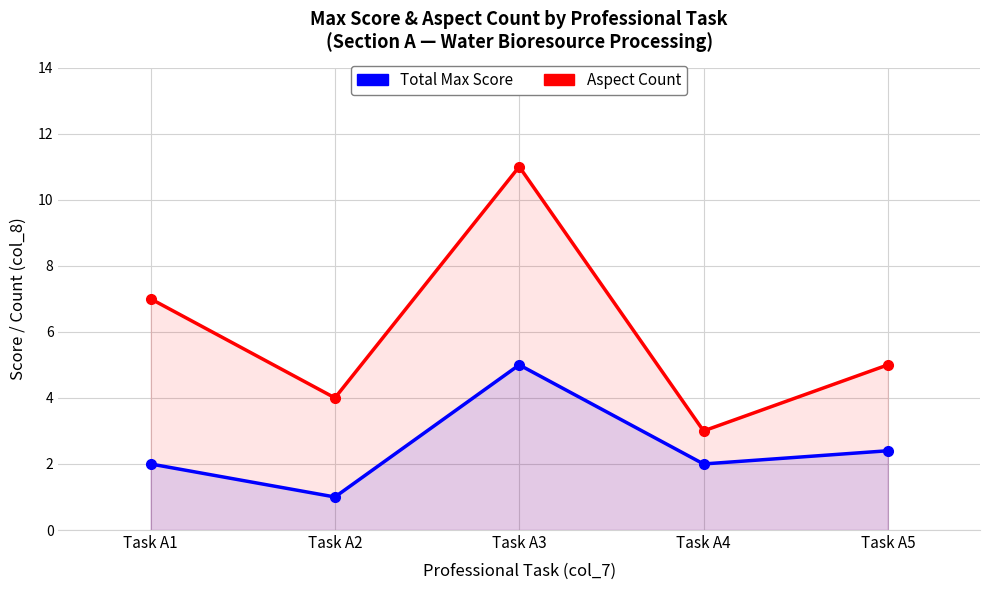

Count the number of data series in this chart.

2